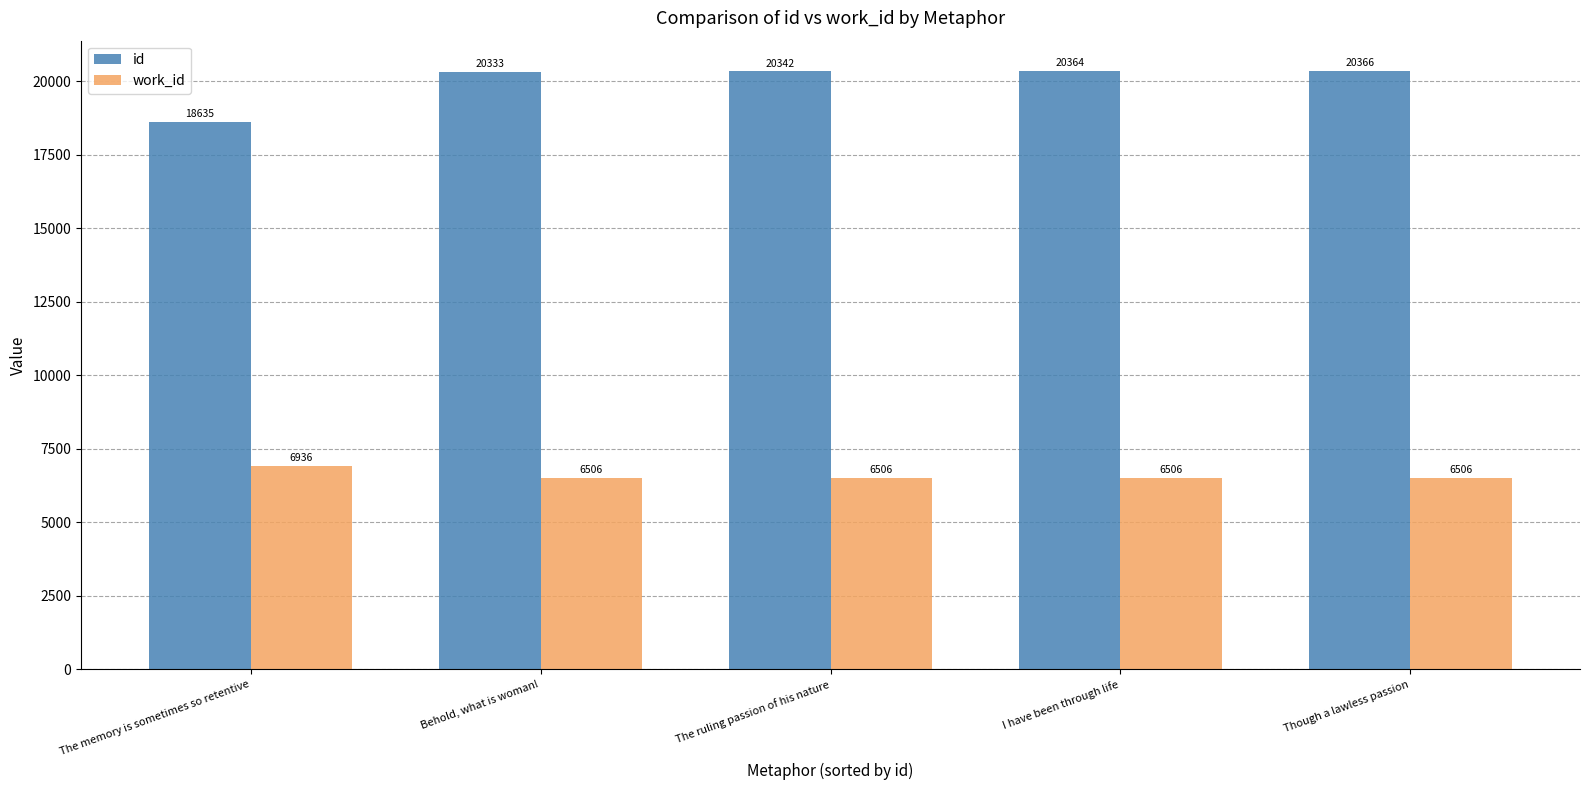

What is the smallest value displayed?

6506